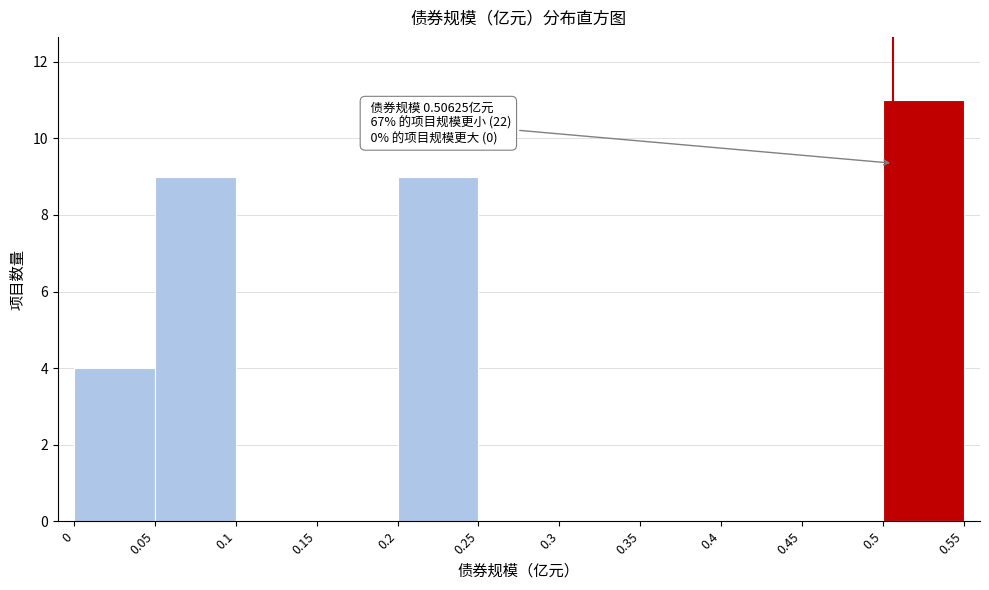

Which range on the x-axis has the tallest bar?

0.5 to 0.55